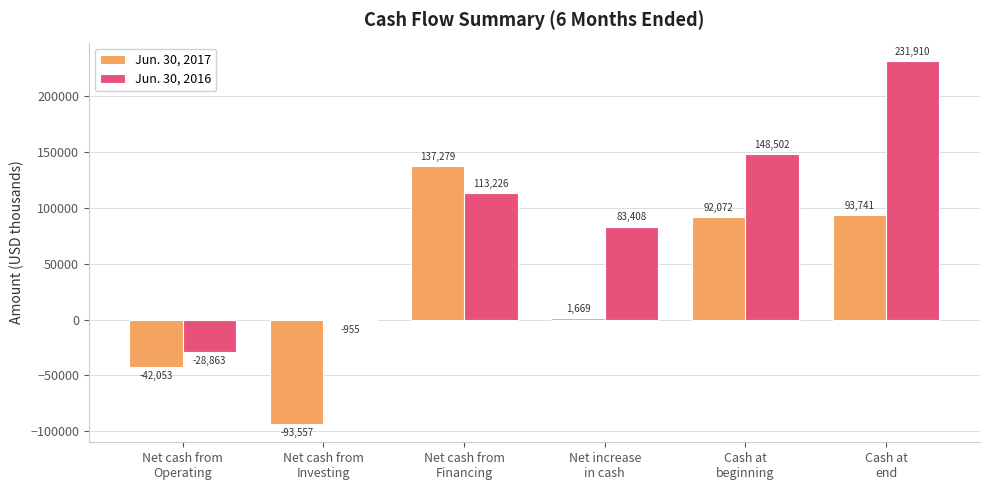

Reading left to right, list all the values displayed in this chart.

Jun. 30, 2017: -42053	-93557	137279	1669	92072	93741
Jun. 30, 2016: -28863	-955	113226	83408	148502	231910